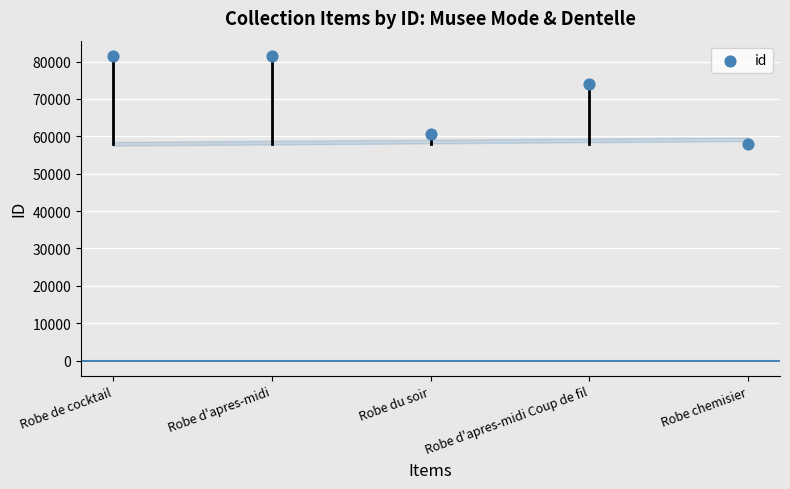

What is the range of Y values (max minus min)?

23643